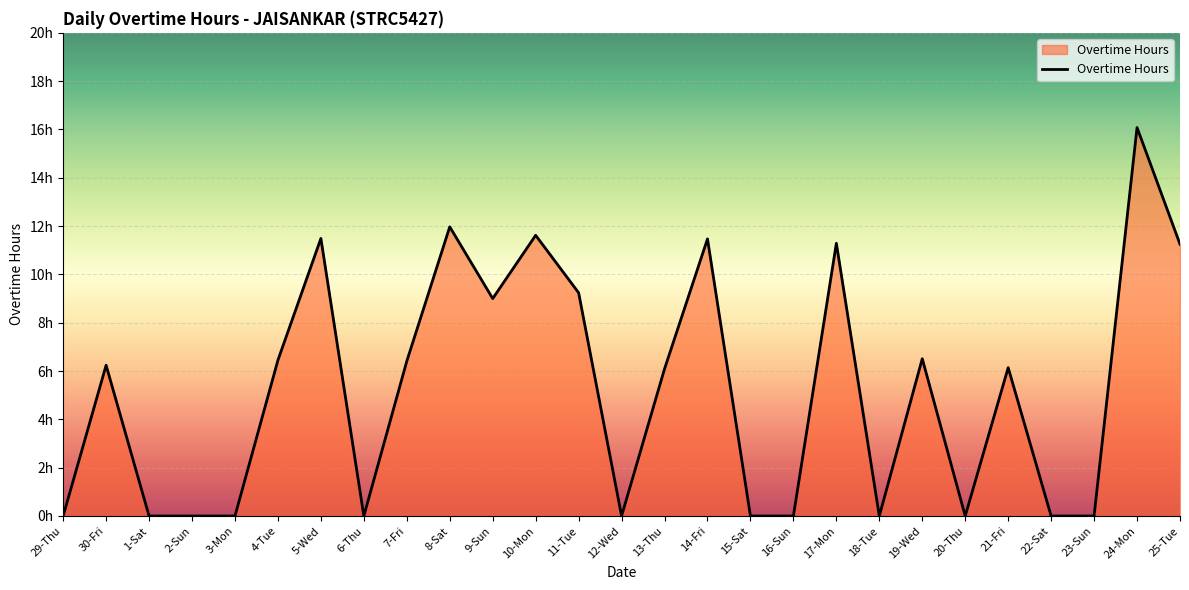

What is the label of the 16th point from the left?

14-Fri